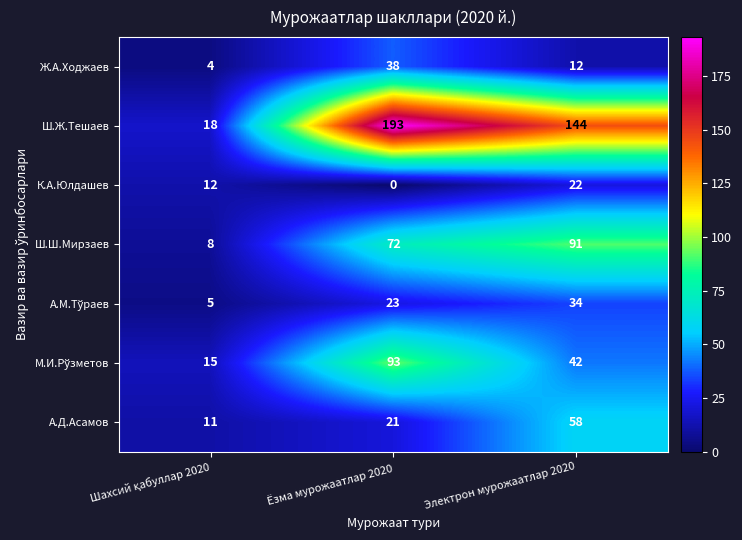

What is the greatest value displayed?

193